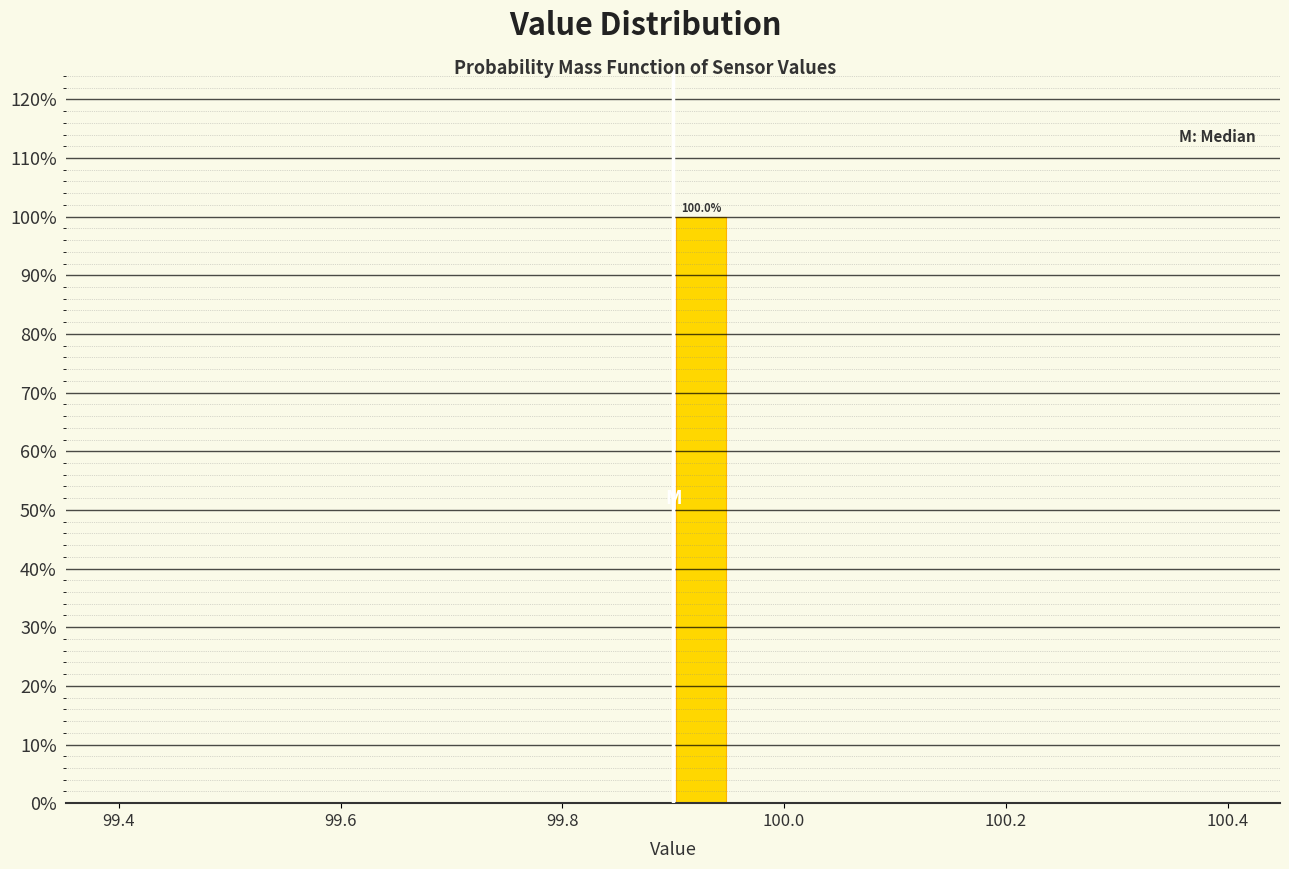

Read against the x-axis, roughly where is the centre of the tallest bar?

99.92